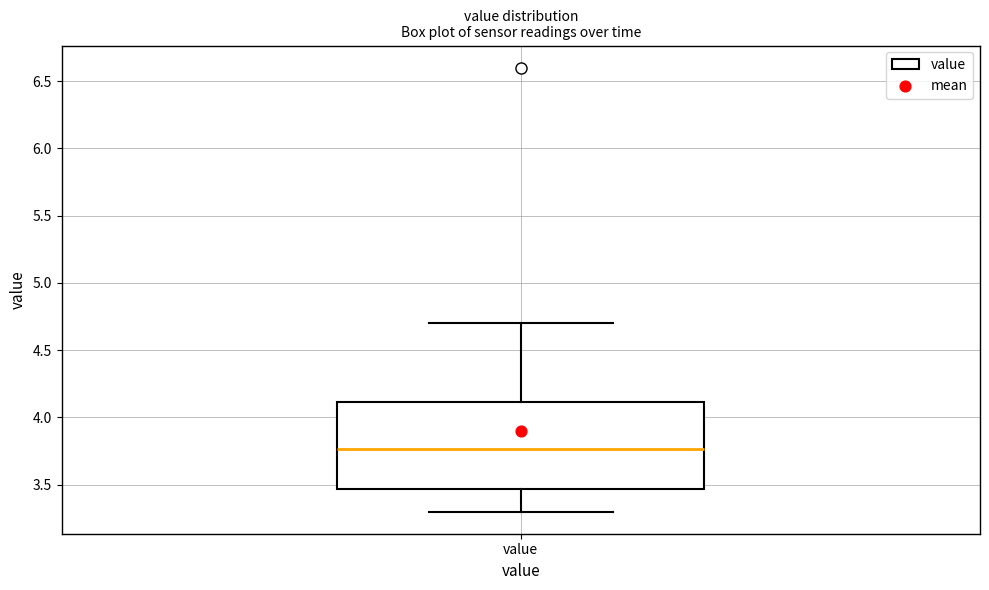

Transcribe this box plot: give where the median line is, the range the box spans, and where the two whiskers end, as read against the y-axis. The values are not printed on the chart, so give them approximately, as read against the axis.

median 3.75, box 3.45 to 4.10, whiskers 3.30 to 4.70